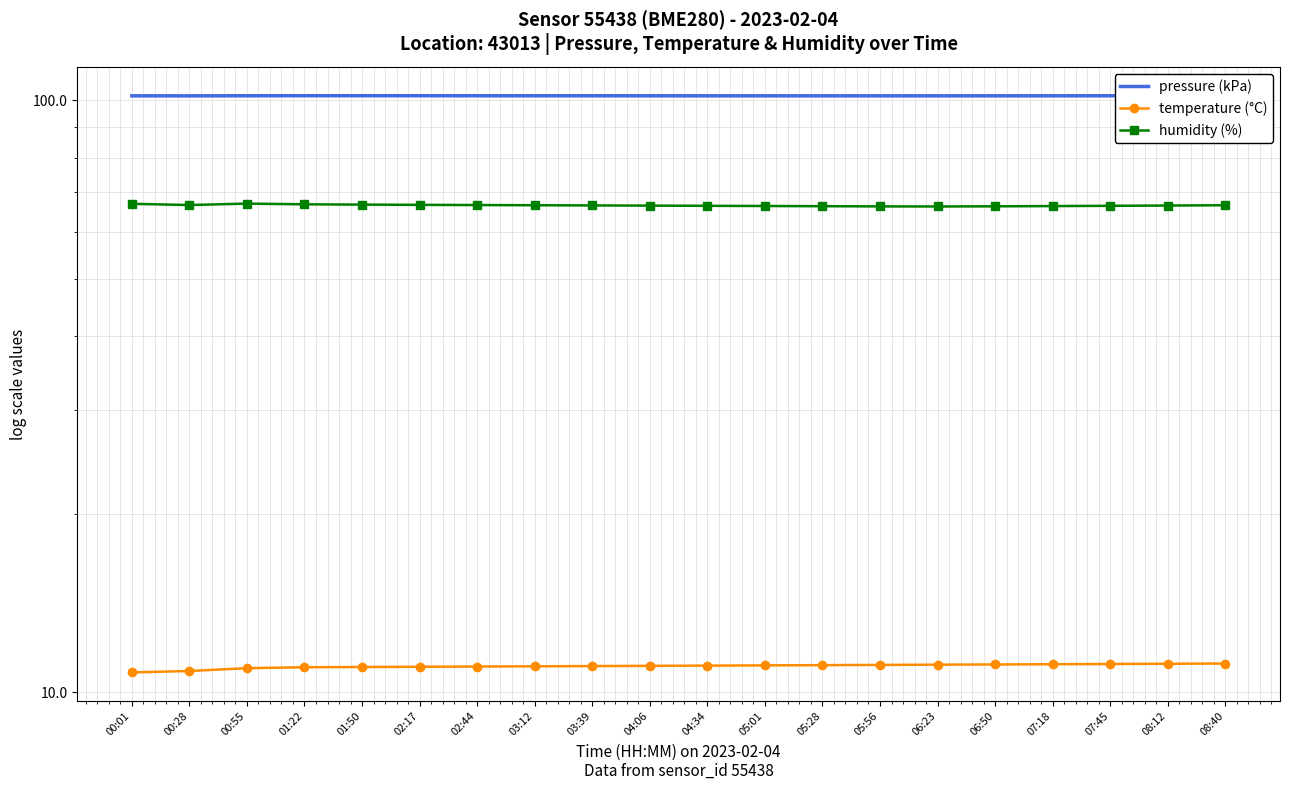

At which category does humidity (%) reach its first local peak?

00:55